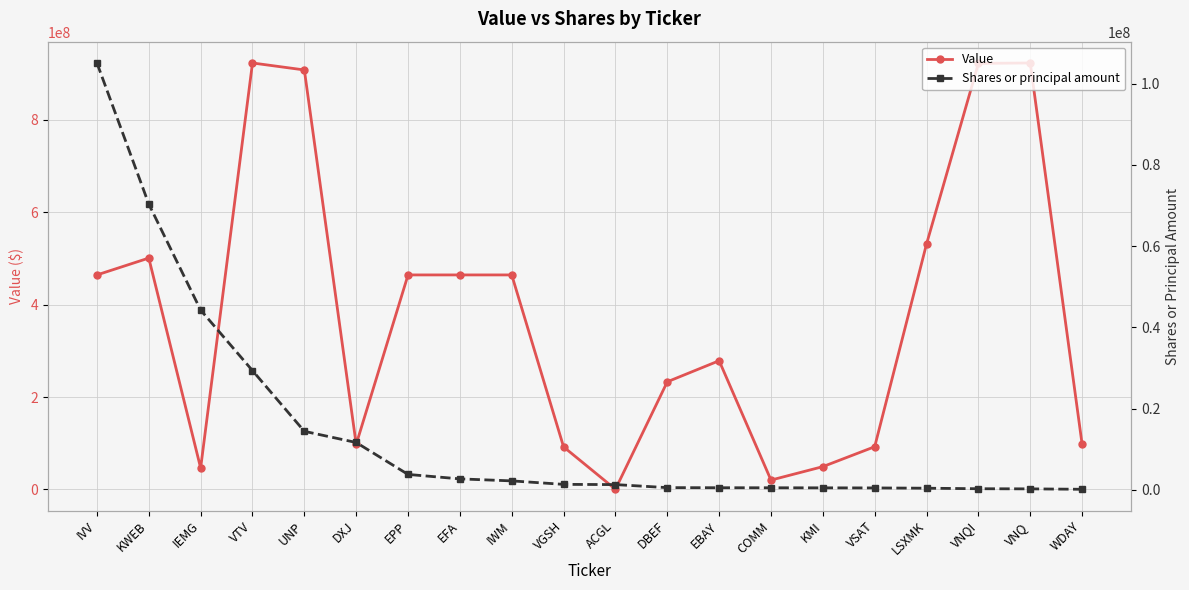

What is the difference between the second highest and second lowest values in the Value series?

902571444